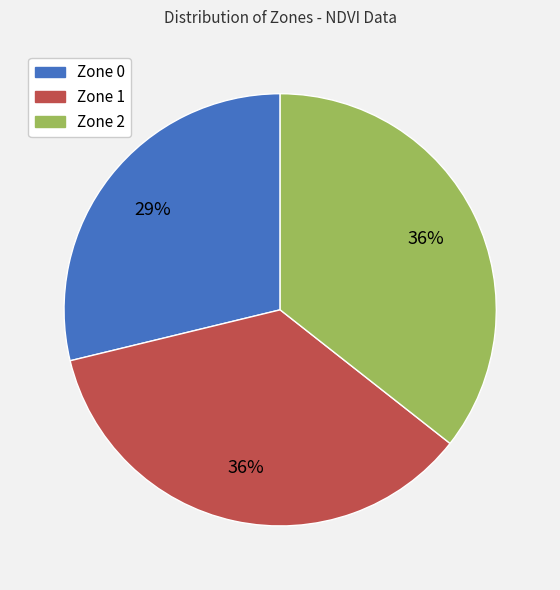

True or false: Zone 1 accounts for 47% of the total.

False